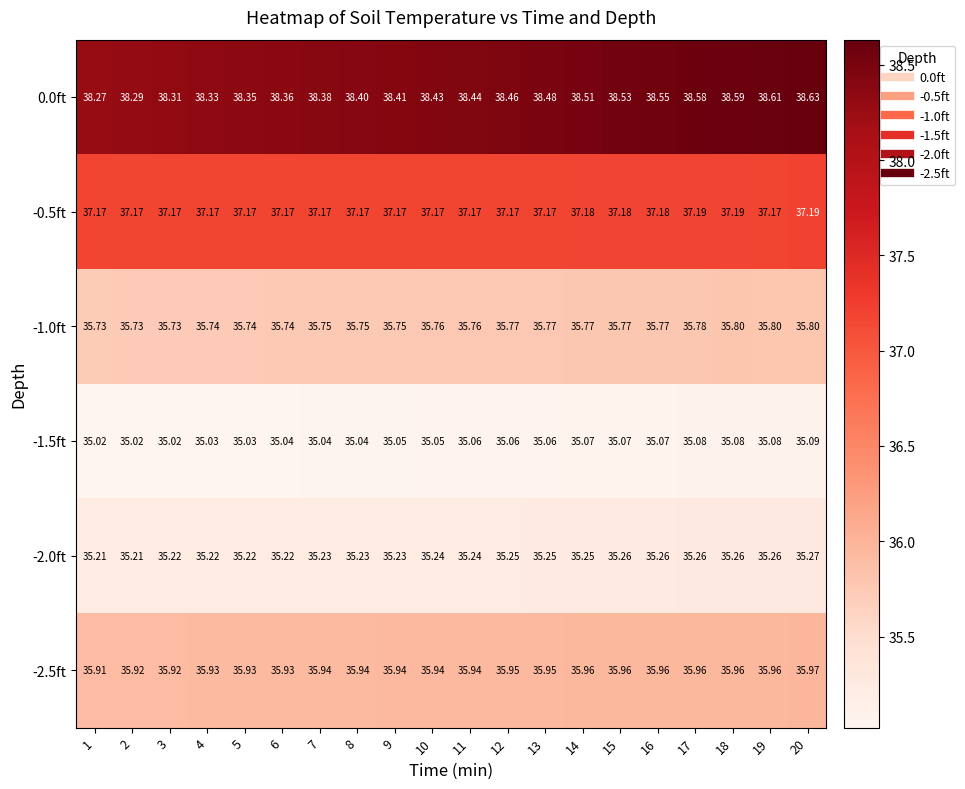

What is the smallest value displayed?

35.0